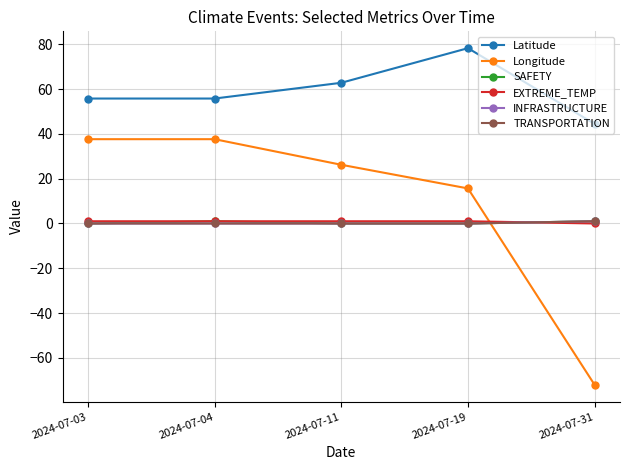

The value of Longitude at 2024-07-04 is 37.6. True or false?

True